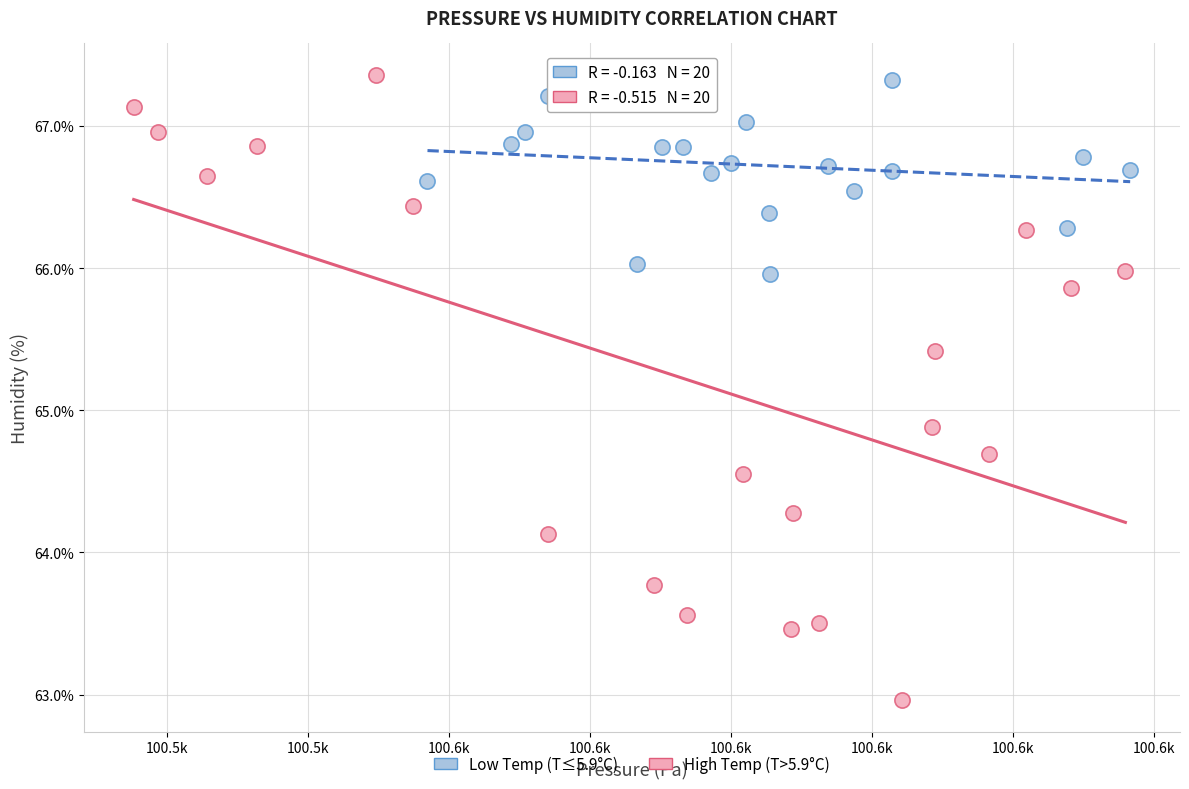

Which series has the widest spread of Y values?

High Temp (T>5.9°C)